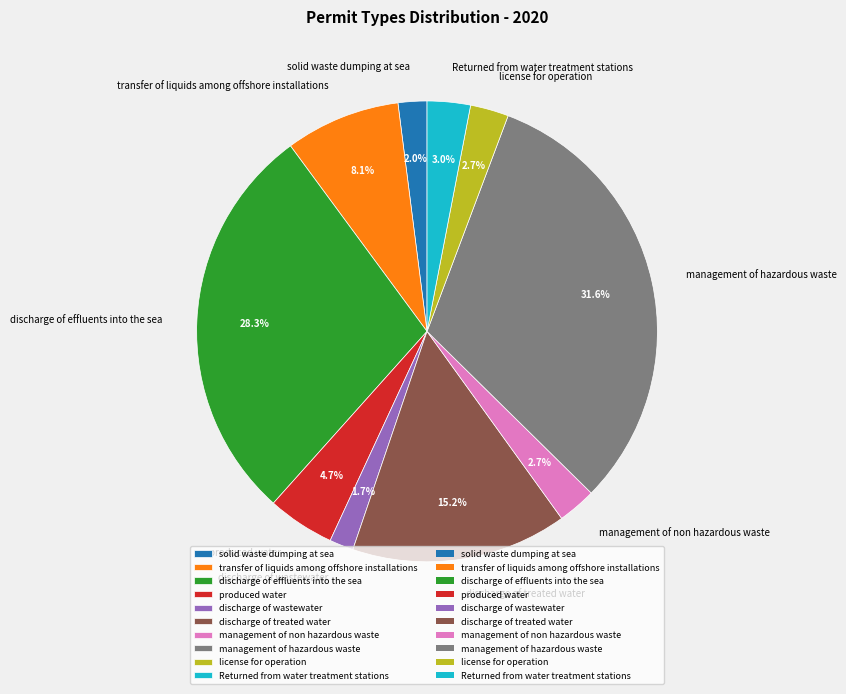

True or false: produced water accounts for 5% of the total.

True